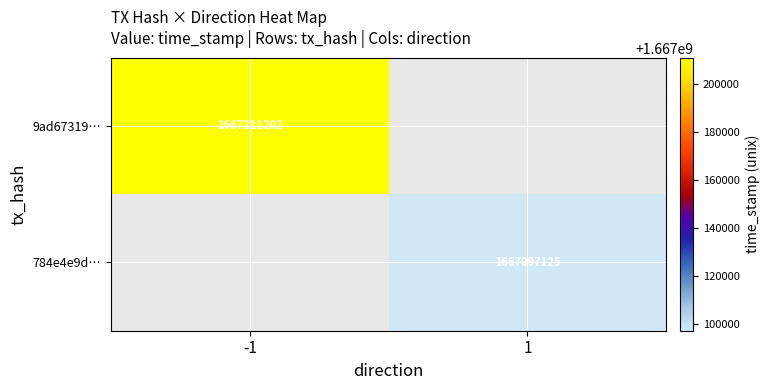

At which category does the chart reach its peak across all series?

-1